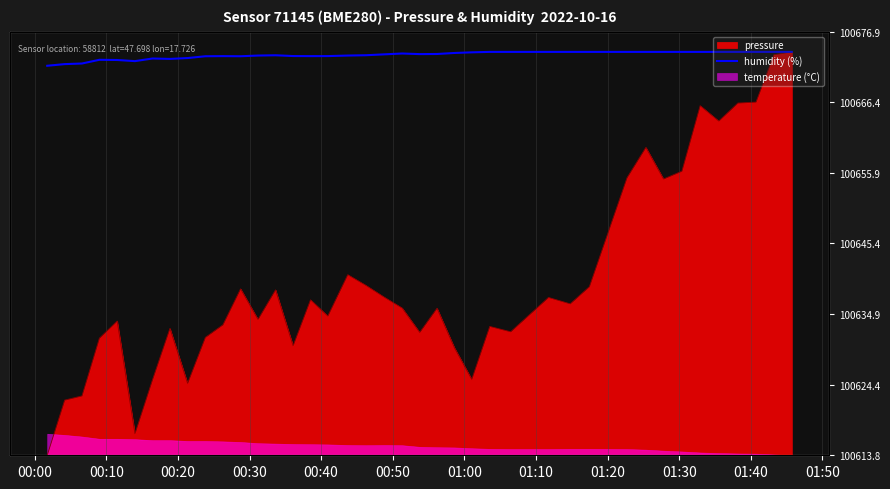

What is the sum of all values?

2503.3